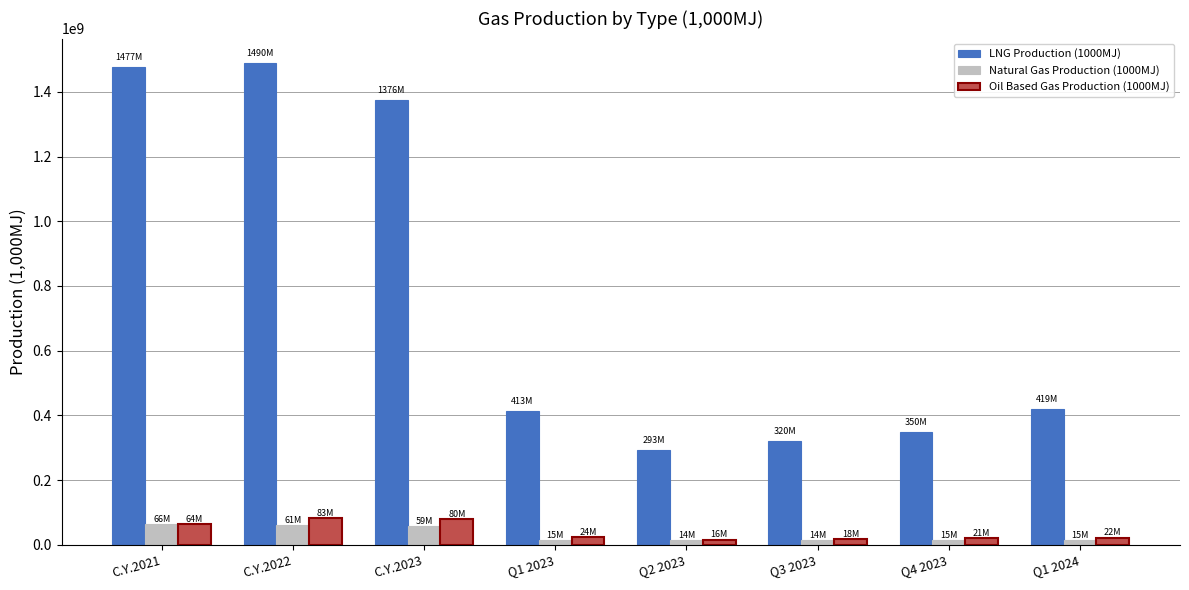

Which series has the largest total across all categories?

LNG Production (1000MJ)